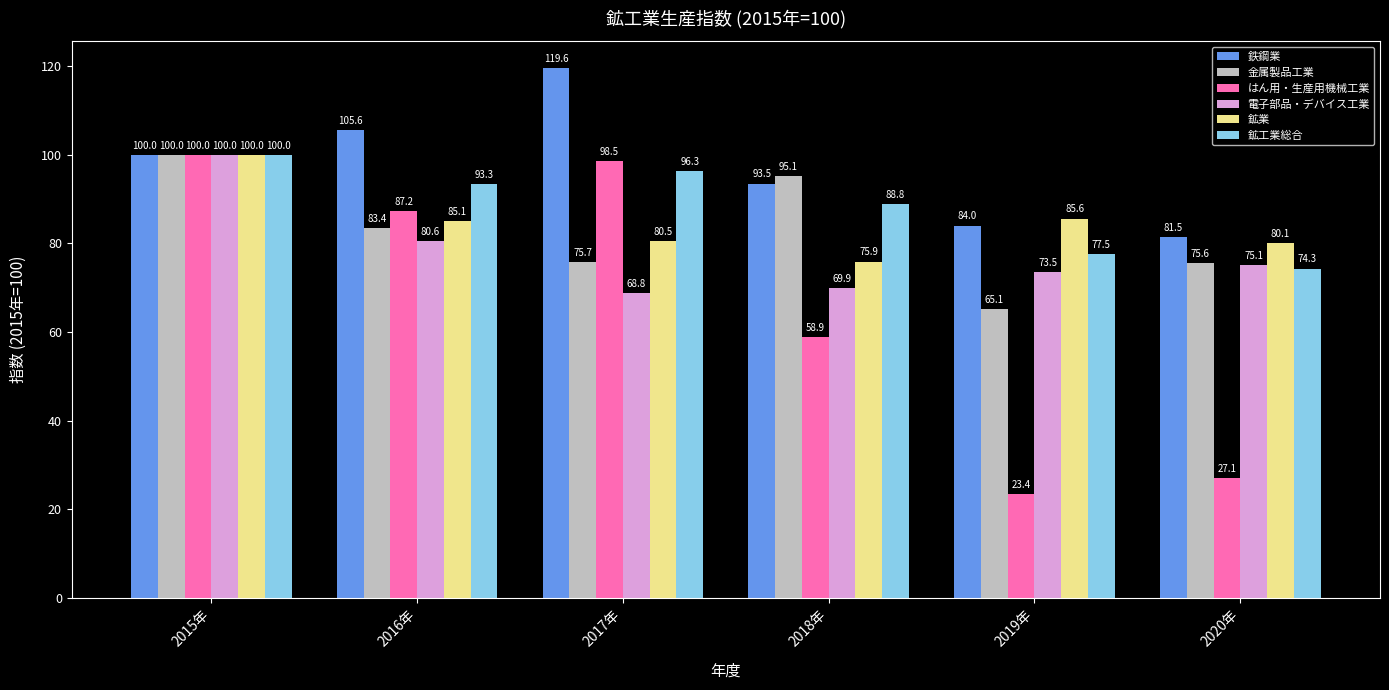

True or false: 金属製品工業 has a value of 95.1 at 2018年.

True